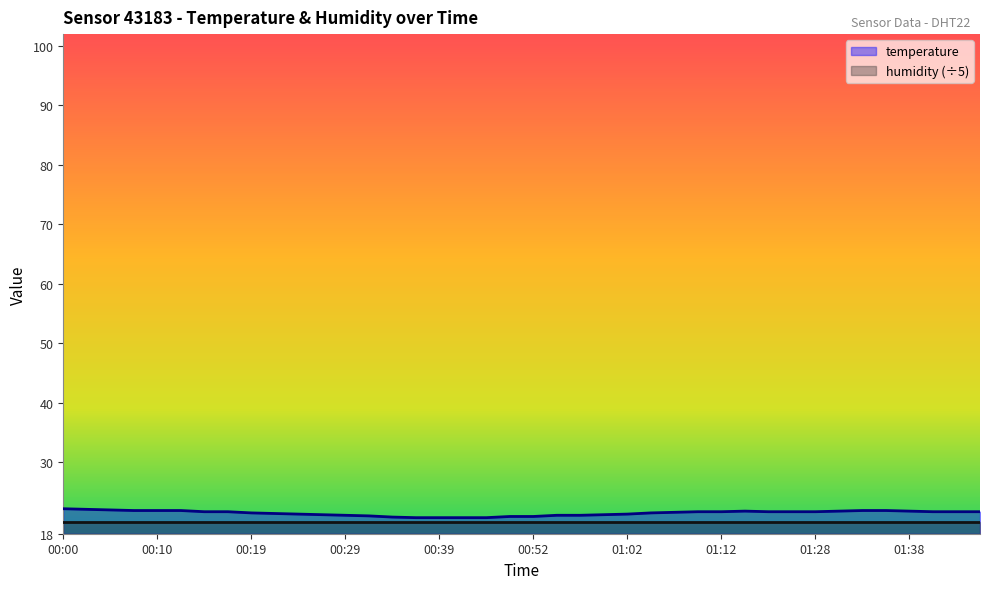

How many series are shown in this chart?

2